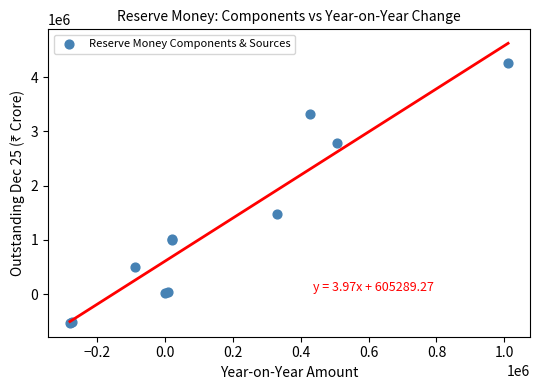

What Y value in the scatter plot is closest to 1869152?

1473664